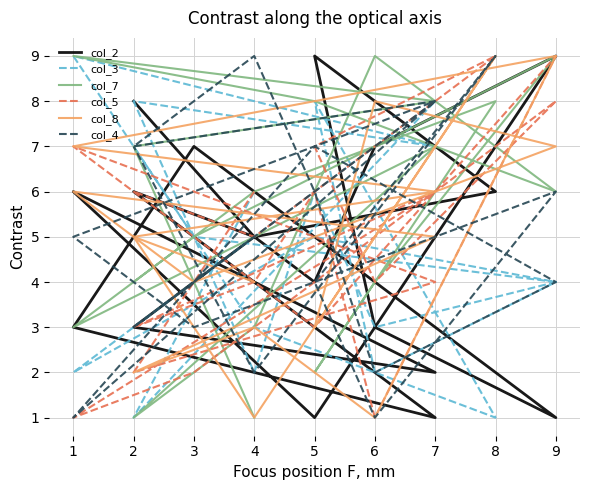

True or false: col_2 has a value of 3 at 2.

True